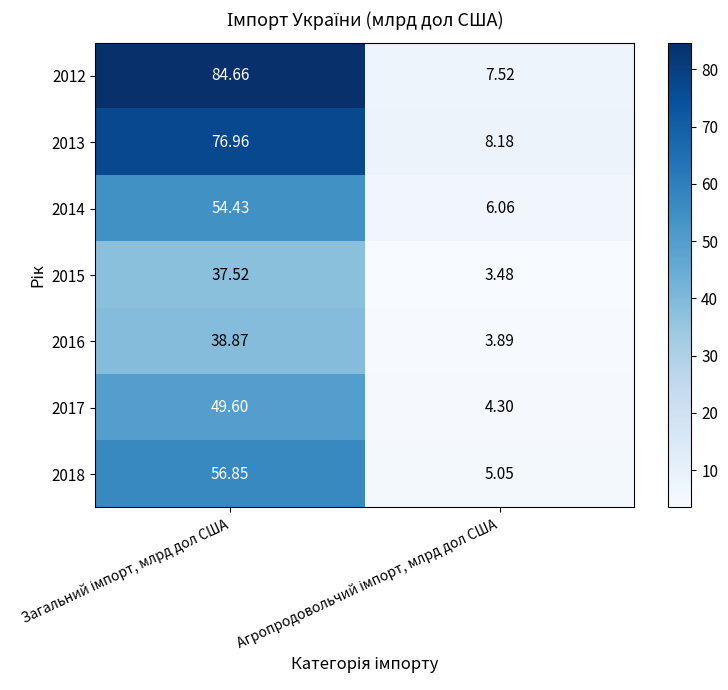

Reading left to right, transcribe all the data shown in this chart.

2012: Загальний імпорт, млрд дол США=84.7	Агропродовольчий імпорт, млрд дол США=7.5
2013: Загальний імпорт, млрд дол США=77.0	Агропродовольчий імпорт, млрд дол США=8.2
2014: Загальний імпорт, млрд дол США=54.4	Агропродовольчий імпорт, млрд дол США=6.1
2015: Загальний імпорт, млрд дол США=37.5	Агропродовольчий імпорт, млрд дол США=3.5
2016: Загальний імпорт, млрд дол США=38.9	Агропродовольчий імпорт, млрд дол США=3.9
2017: Загальний імпорт, млрд дол США=49.6	Агропродовольчий імпорт, млрд дол США=4.3
2018: Загальний імпорт, млрд дол США=56.9	Агропродовольчий імпорт, млрд дол США=5.0